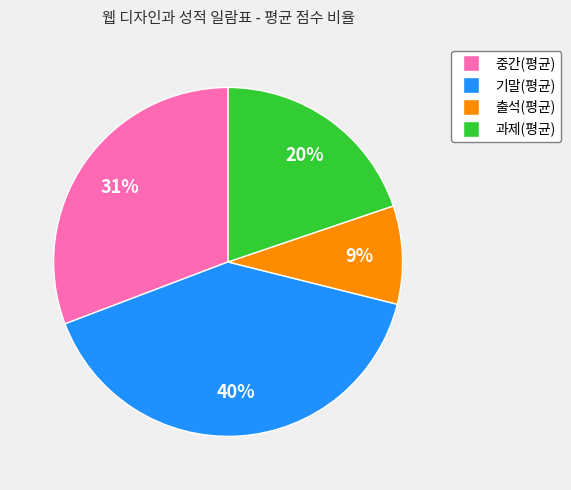

Does any single category account for the majority?

No